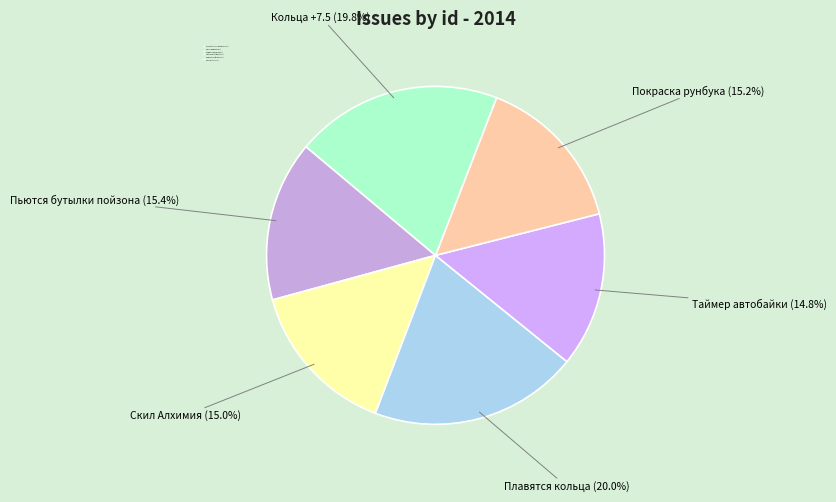

To the nearest percent, what is the difference between the largest and smallest slice percentages?

5%